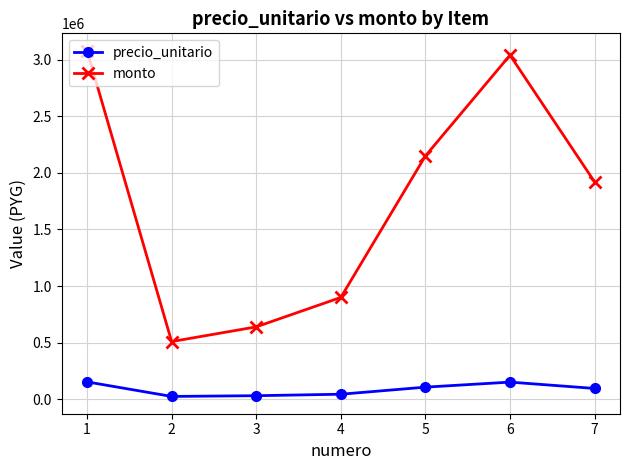

What value does the monto series have at 3?

640000